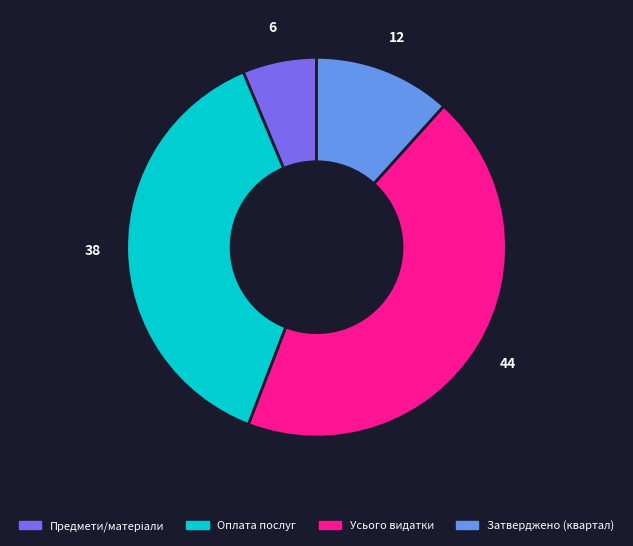

Combined, do Усього видатки and Затверджено (квартал) account for over 50%?

Yes